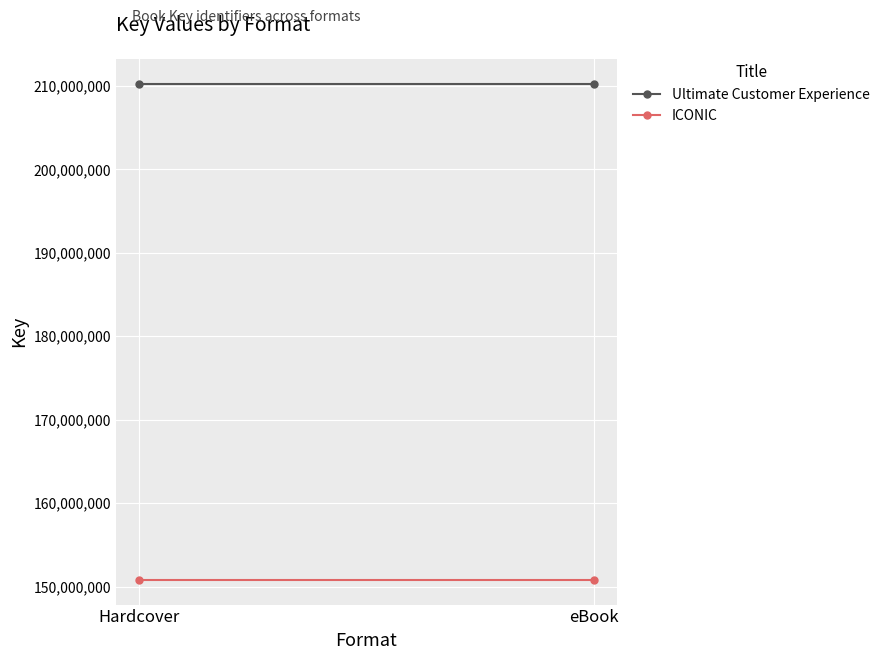

What is the sum of the Ultimate Customer Experience values at eBook and Hardcover?

420551822